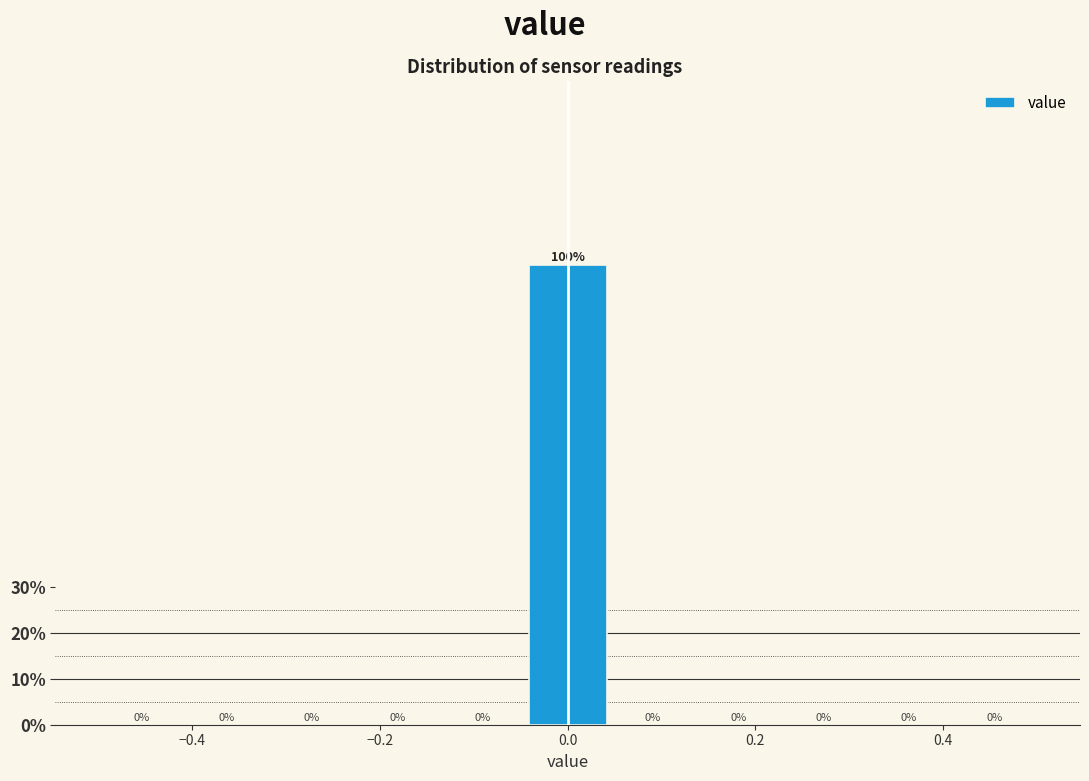

Reading left to right, list every bar in this chart as the range it spans on the x-axis followed by its height. The bar edges are not printed on the chart, so give them approximately, as read against the axis.

-0.50 to -0.40: 0
-0.40 to -0.32: 0
-0.32 to -0.22: 0
-0.22 to -0.14: 0
-0.14 to -0.04: 0
-0.04 to 0.04: 100
0.04 to 0.14: 0
0.14 to 0.22: 0
0.22 to 0.32: 0
0.32 to 0.40: 0
0.40 to 0.50: 0